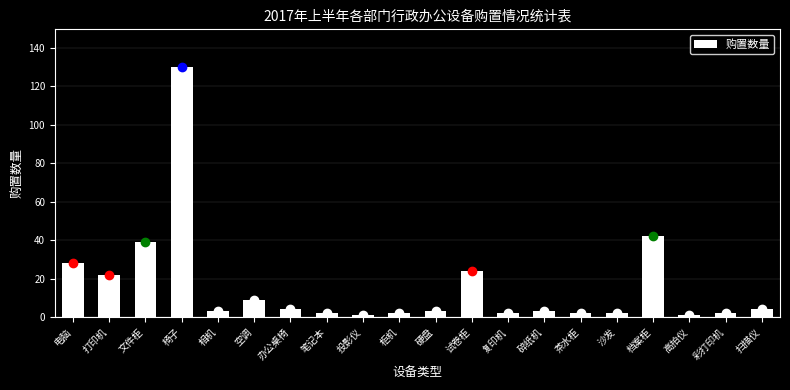

Reading left to right, transcribe all the data shown in this chart.

28	22	39	130	3	9	4	2	1	2	3	24	2	3	2	2	42	1	2	4